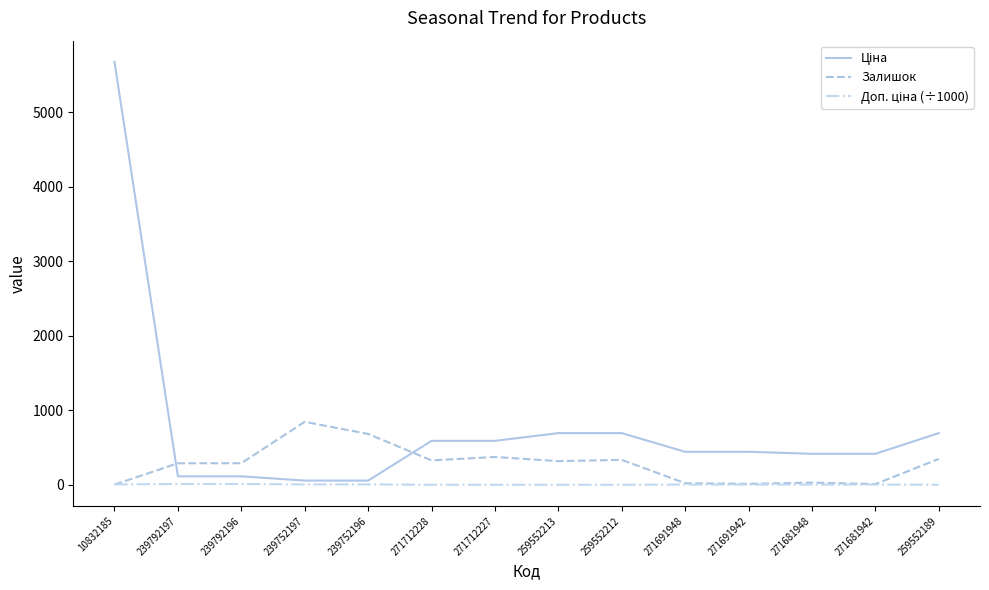

At which category does the chart reach its peak across all series?

10832185